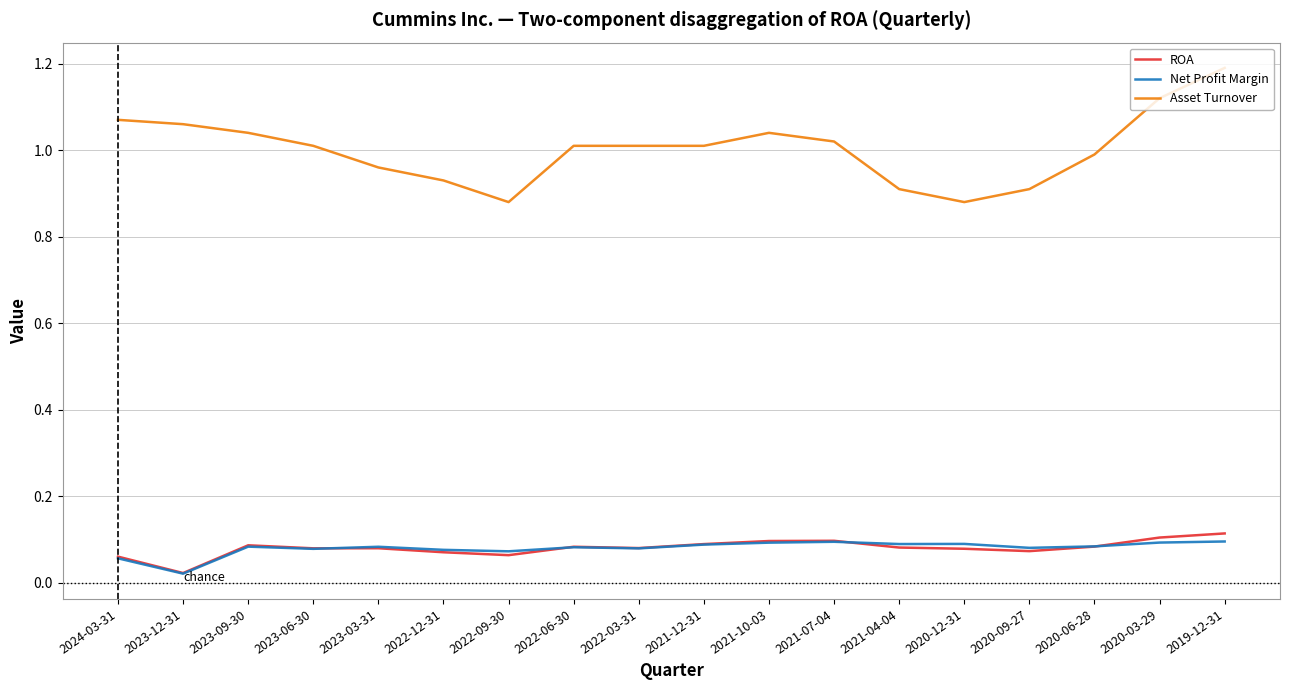

At which category is the sum across all series the highest?

2019-12-31